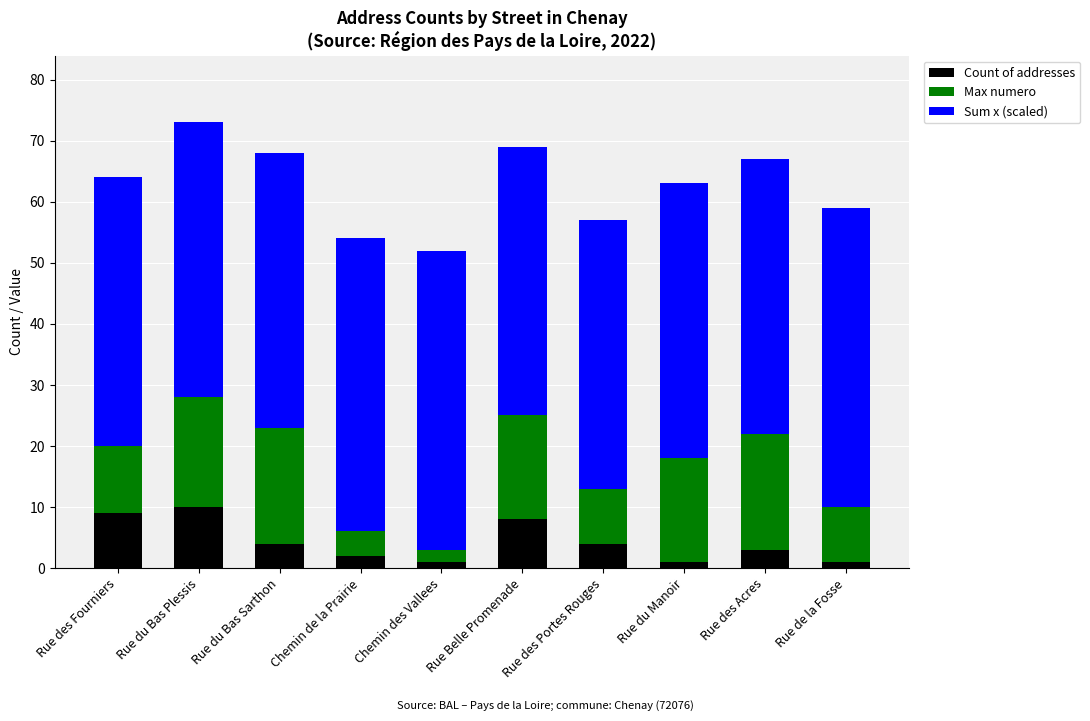

What is the total value across all series at Rue des Portes Rouges?

57